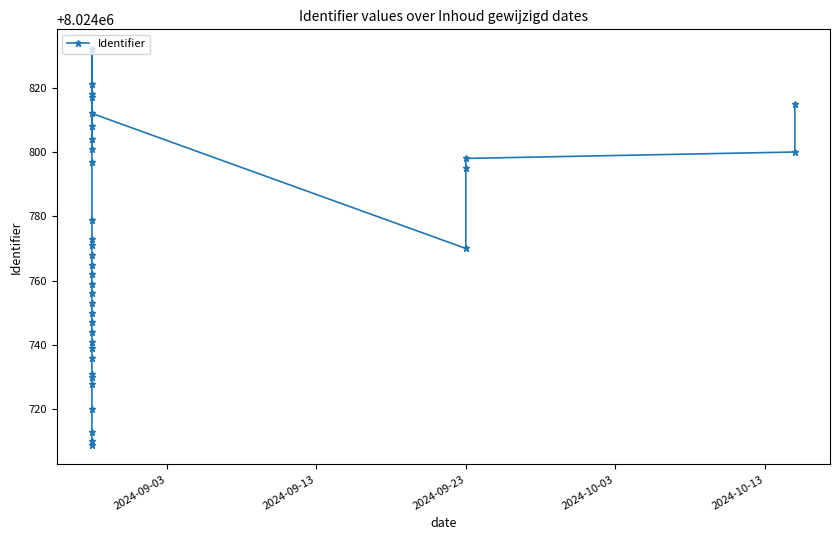

What is the difference between the second highest and minimum values?

112